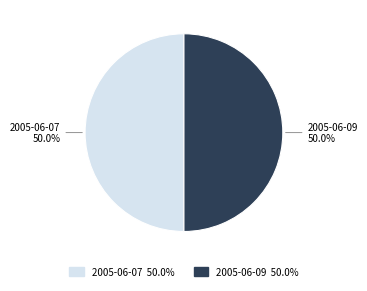

Approximately how many times larger is the value at 2005-06-07 compared to 2005-06-09?

1.0